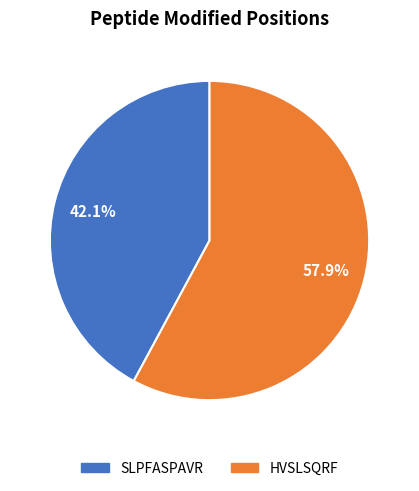

Which has a higher value, HVSLSQRF or SLPFASPAVR?

HVSLSQRF